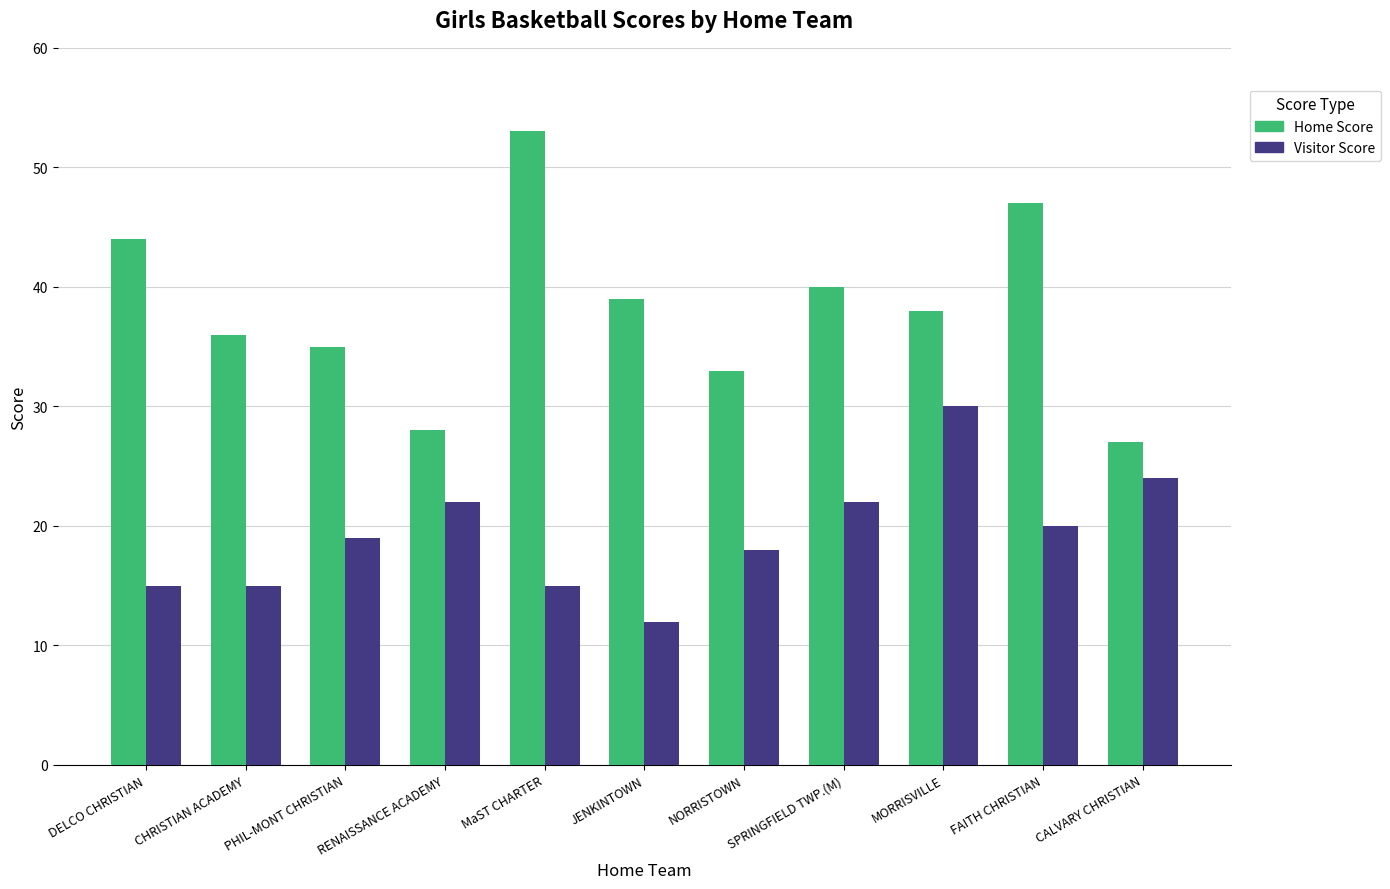

Reading left to right, what are all the values shown in this chart?

Home Score: 44	36	35	28	53	39	33	40	38	47	27
Visitor Score: 15	15	19	22	15	12	18	22	30	20	24